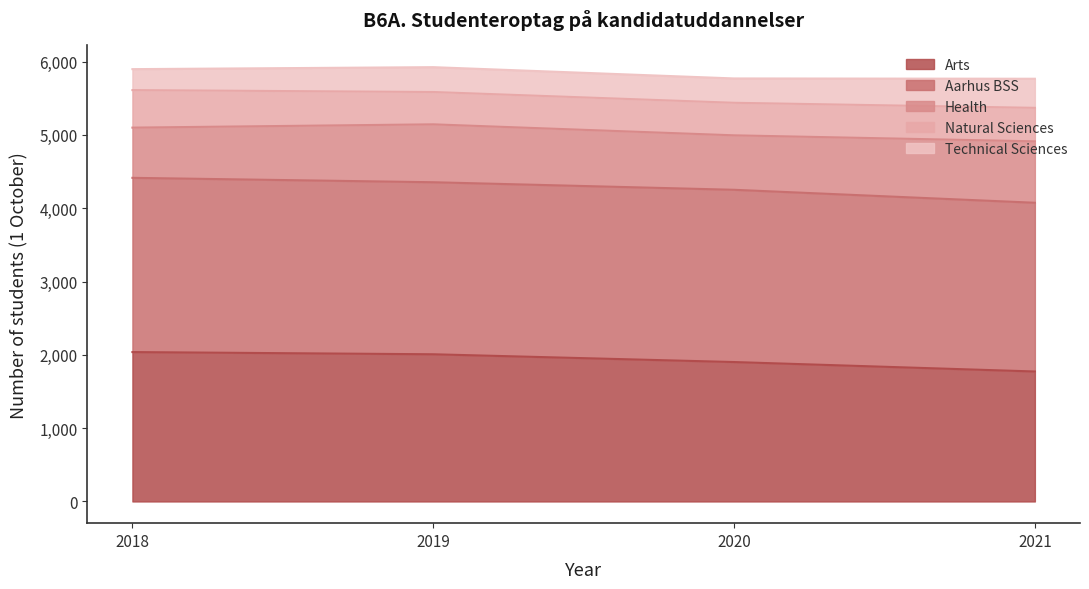

Which has a higher value, 2020 or 2019?

2019